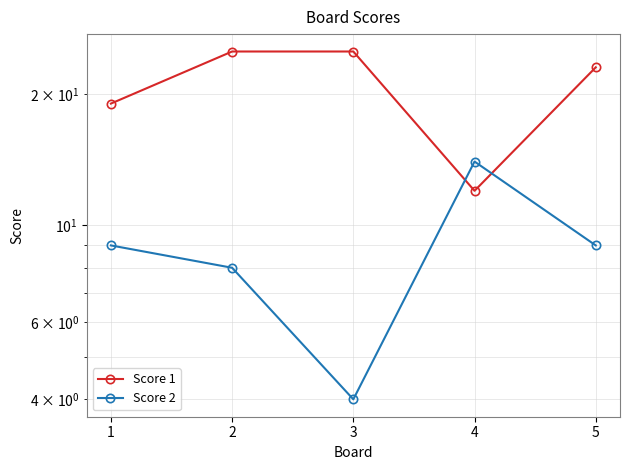

What is the difference between the maximum and minimum values in the Score 1 series?

13